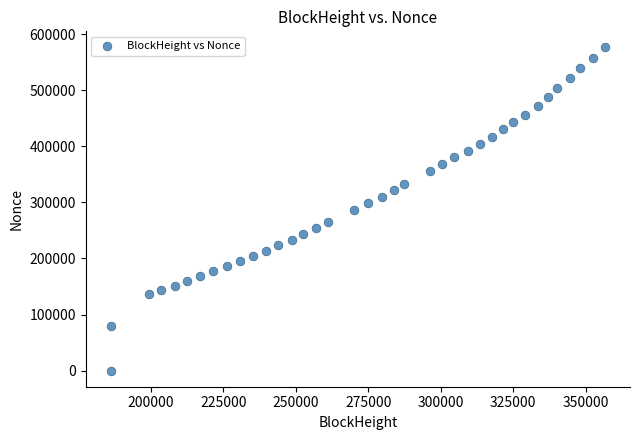

What is the range of Y values (max minus min)?

576541